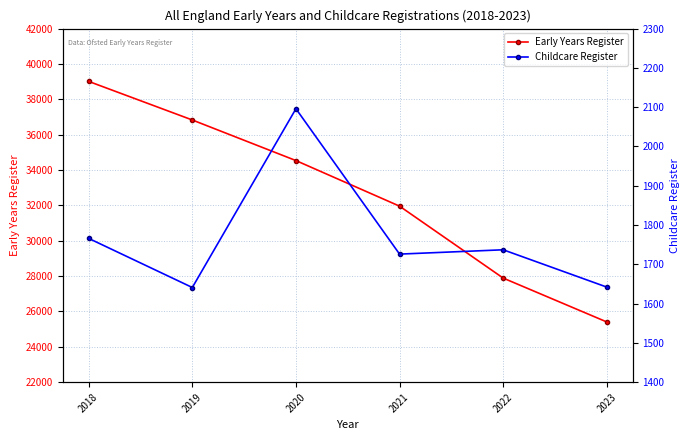

Reading left to right, transcribe all the data shown in this chart.

Early Years Register: 39013	36831	34535	31957	27888	25406
Childcare Register: 1766	1641	2096	1726	1737	1642